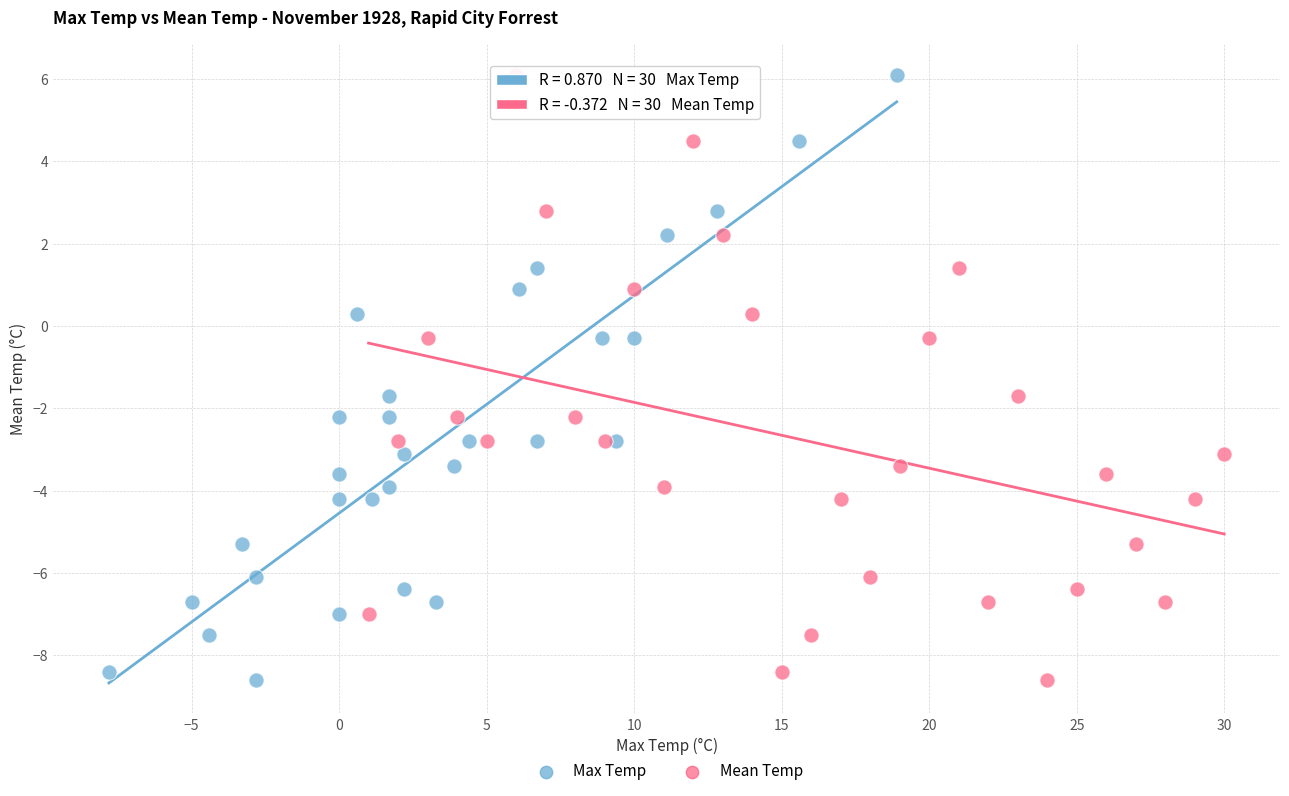

What are all the series names shown in the legend?

Max Temp, Mean Temp